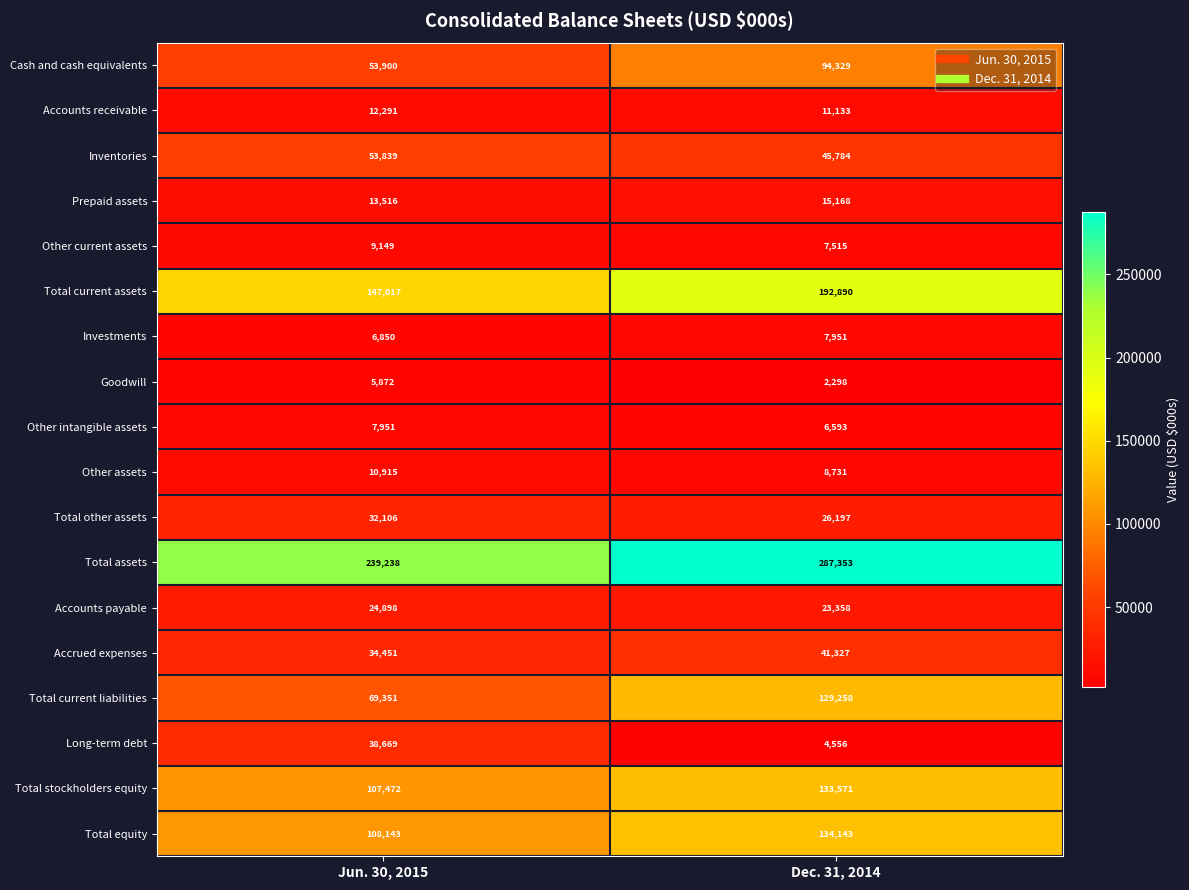

At how many categories does at least one series exceed 252139?

1